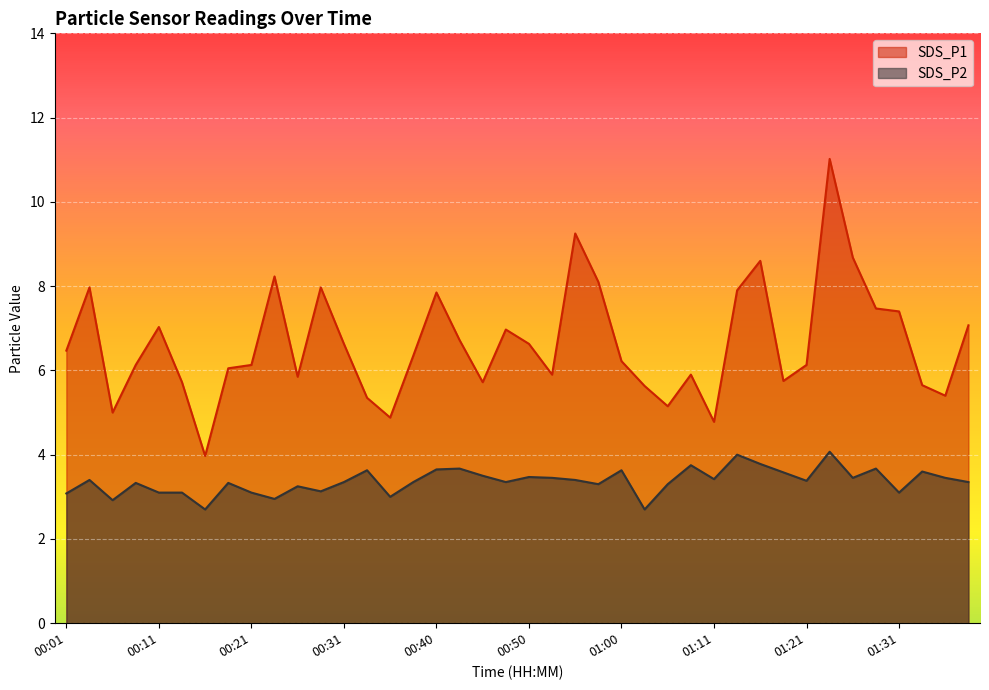

Rank the categories by SDS_P1 value from highest to lowest.

01:24, 00:55, 01:26, 01:16, 00:23, 00:57, 00:04, 00:28, 01:13, 00:40, 01:29, 01:31, 01:39, 00:11, 00:48, 00:43, 00:31, 00:50, 00:01, 00:38, 01:00, 00:09, 00:21, 01:21, 00:19, 00:53, 01:08, 00:26, 01:18, 00:14, 00:45, 01:34, 01:03, 01:36, 00:33, 01:06, 00:06, 00:36, 01:11, 00:16